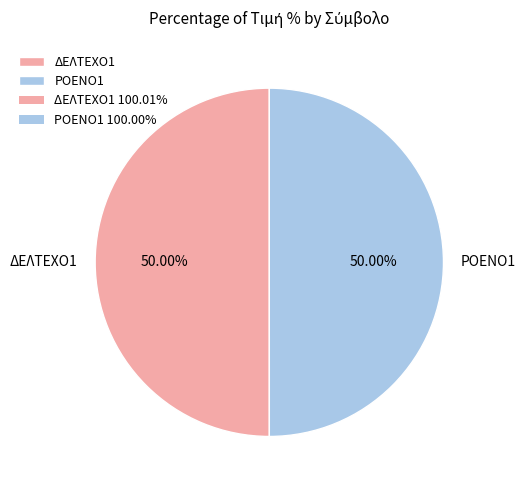

True or false: ΔΕΛΤΕΧΟ1 accounts for 50% of the total.

True